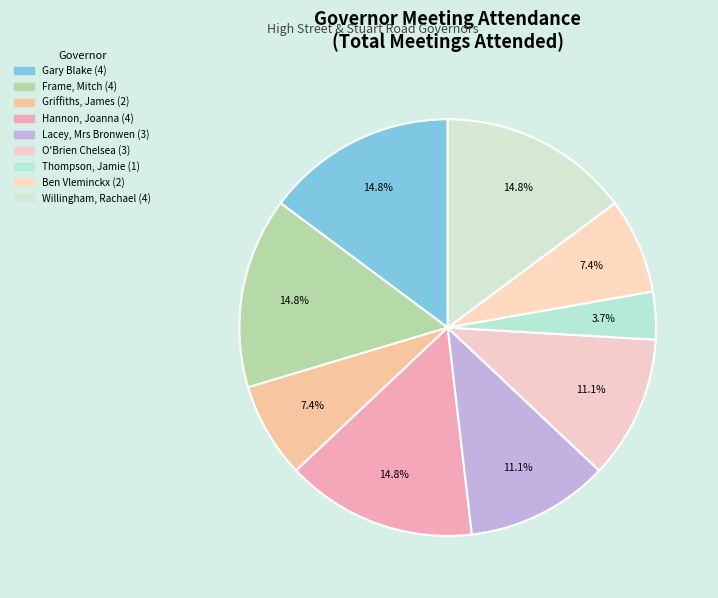

To the nearest percent, what is the difference between the largest and smallest slice percentages?

15%